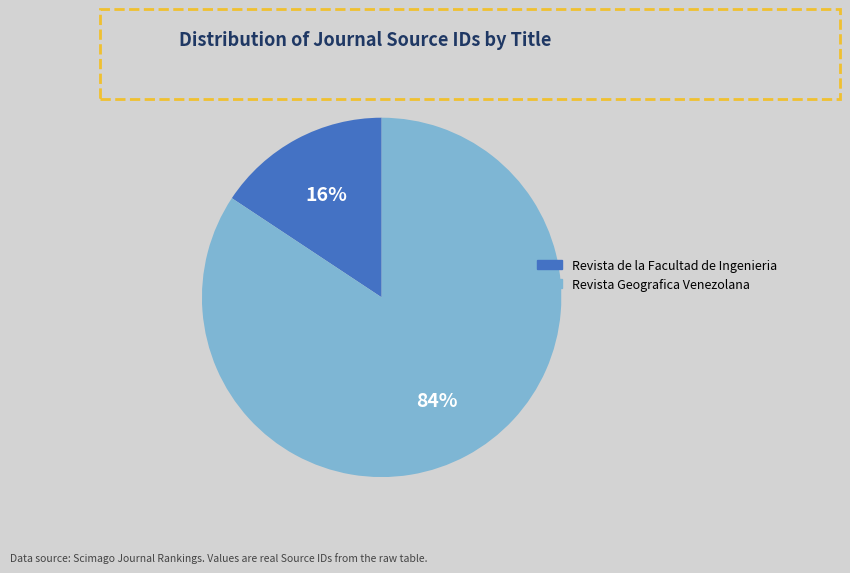

Which has a higher value, Revista de la Facultad de Ingenieria or Revista Geografica Venezolana?

Revista Geografica Venezolana